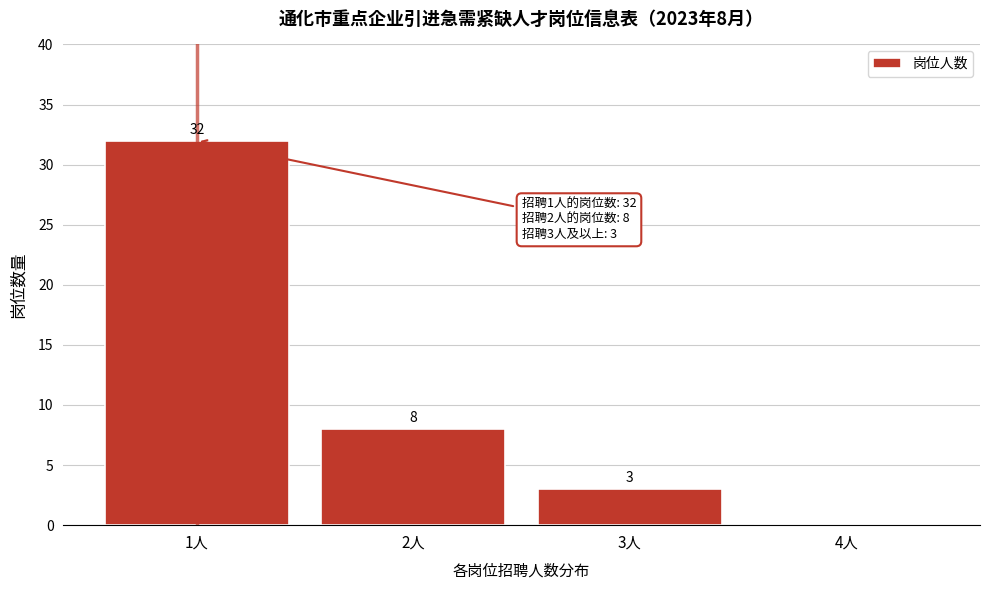

Reading left to right, list all the values displayed in this chart.

1人=32	2人=8	3人=3	4人=0